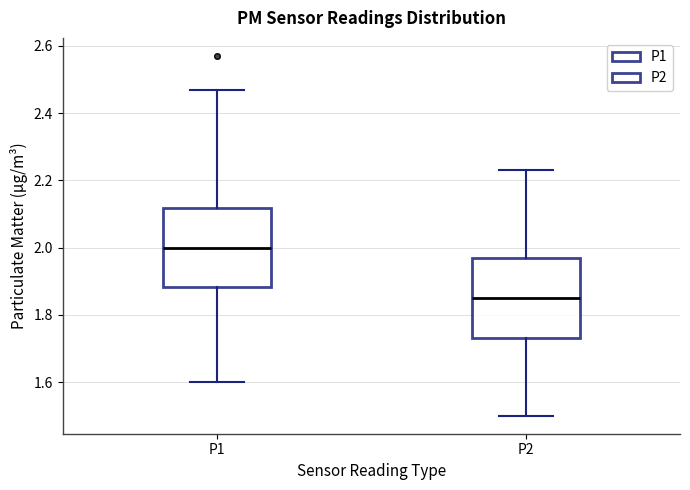

Reading left to right, transcribe this box plot: for each box, give where its median line is, the range the box spans, and where its two whiskers end, as read against the y-axis. The values are not printed on the chart, so give them approximately, as read against the axis.

P1: median 2.00, box 1.88 to 2.12, whiskers 1.60 to 2.48
P2: median 1.86, box 1.74 to 1.98, whiskers 1.50 to 2.24